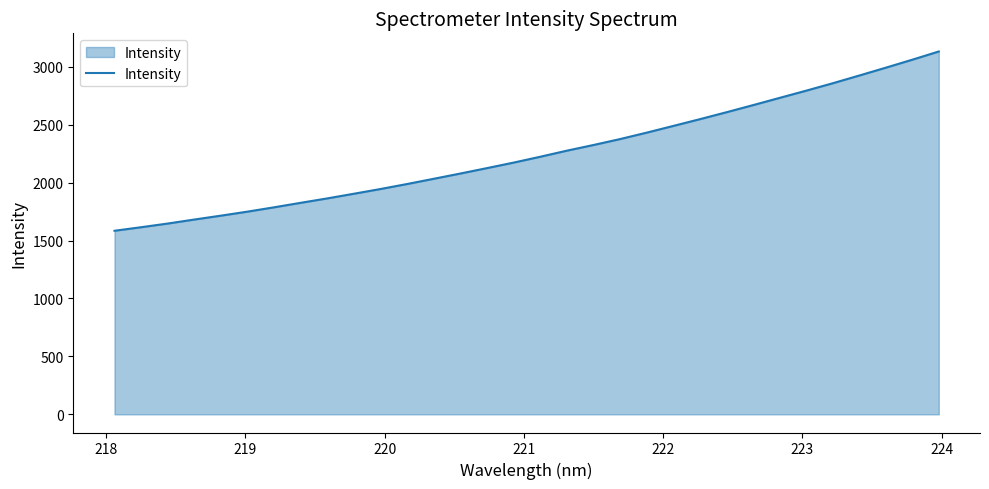

What is the greatest value displayed?

3131.1